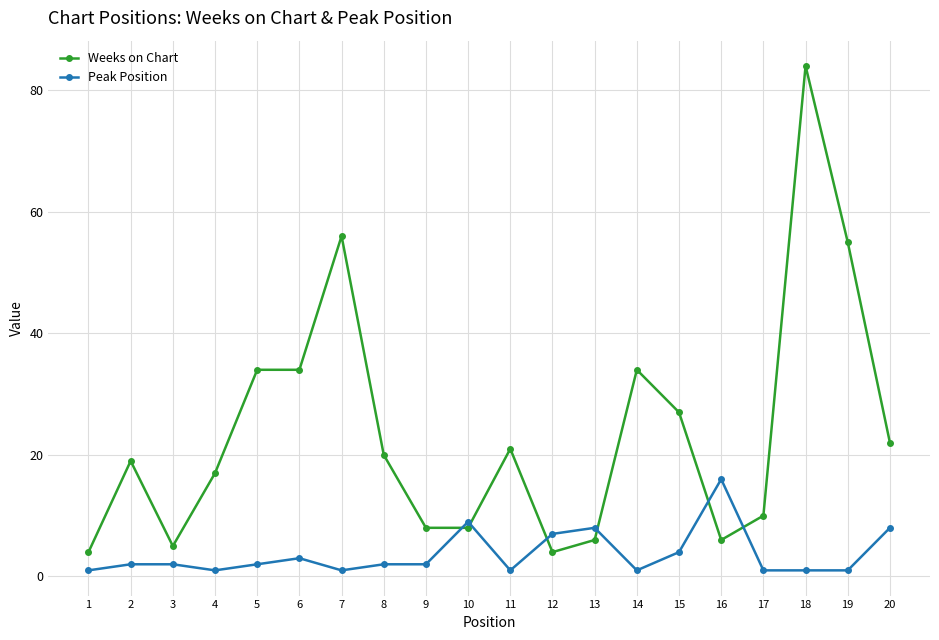

Rank the series by their maximum value, from lowest to highest.

Peak Position, Weeks on Chart